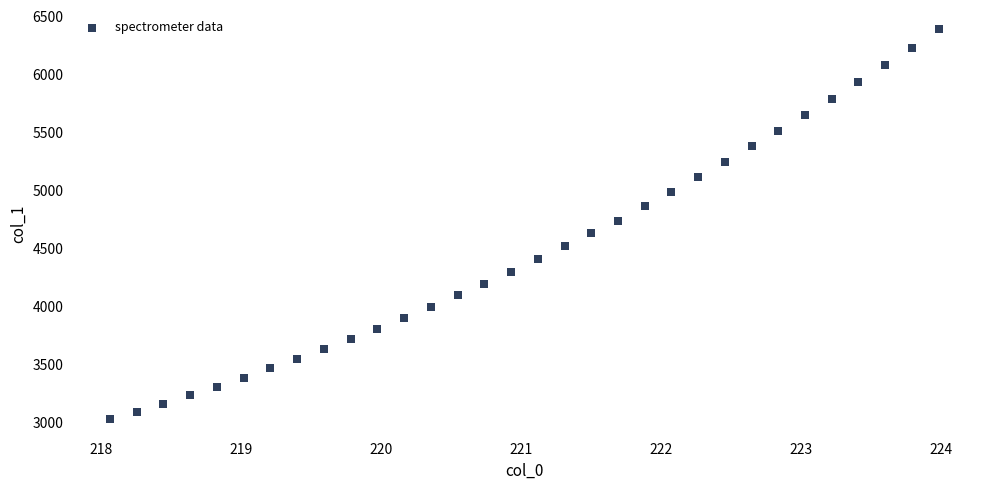

What is the range of Y values (max minus min)?

3363.8